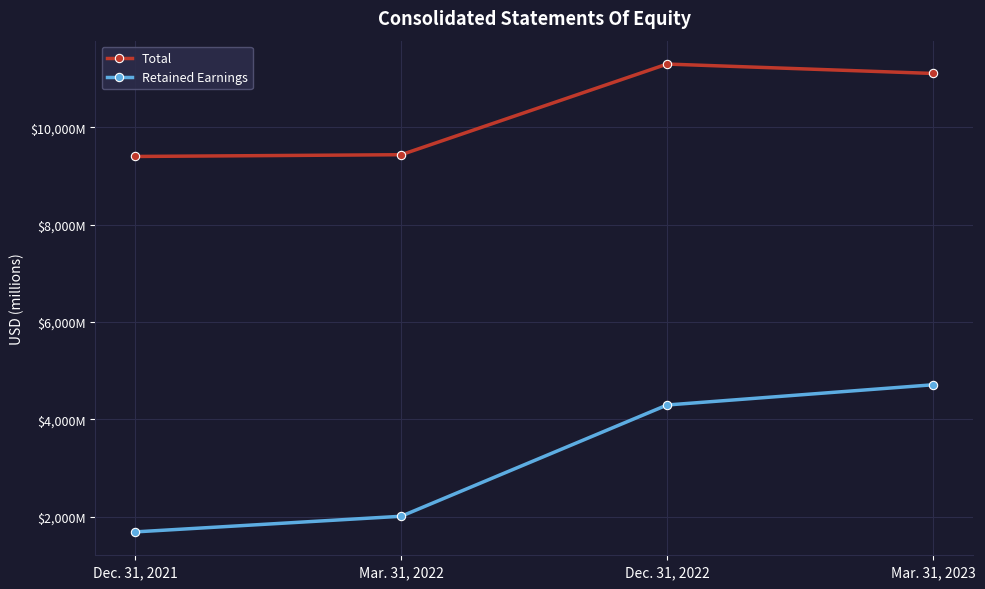

Is it true that Total equals 16359 at Dec. 31, 2021?

False